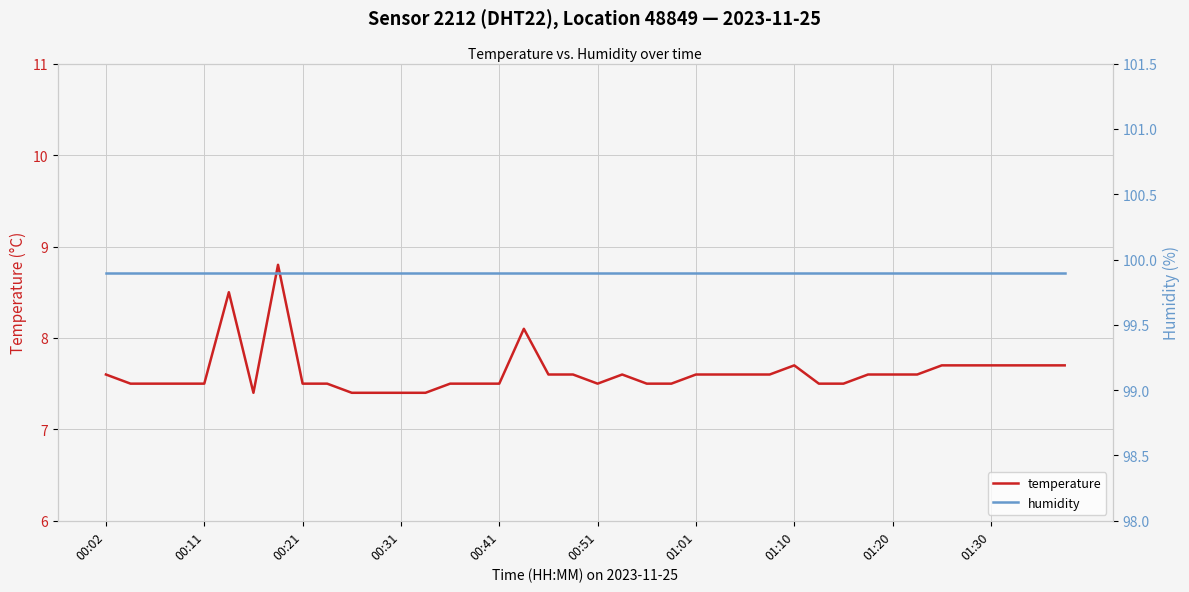

The value of humidity at 13 is 135.2. True or false?

False